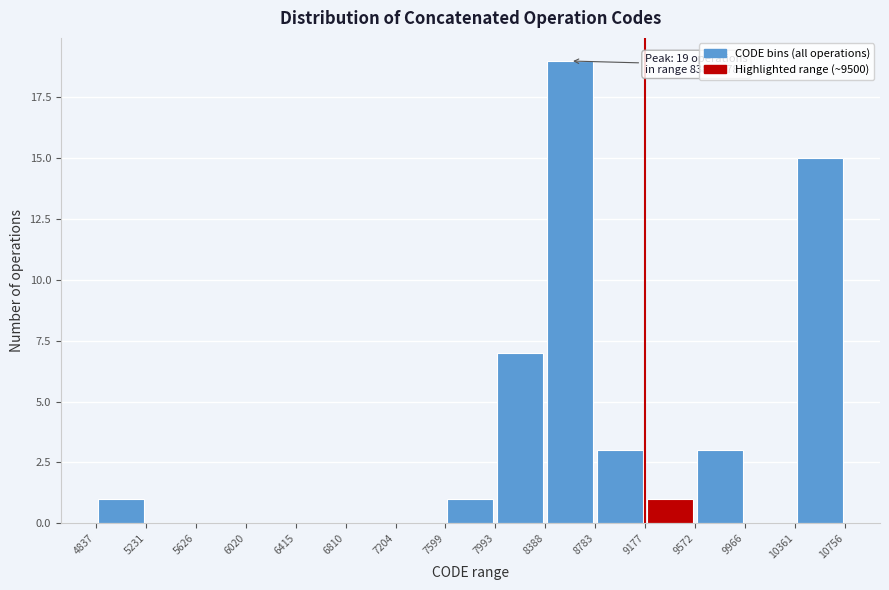

Over which range of the x-axis is the bar tallest?

8388 to 8783